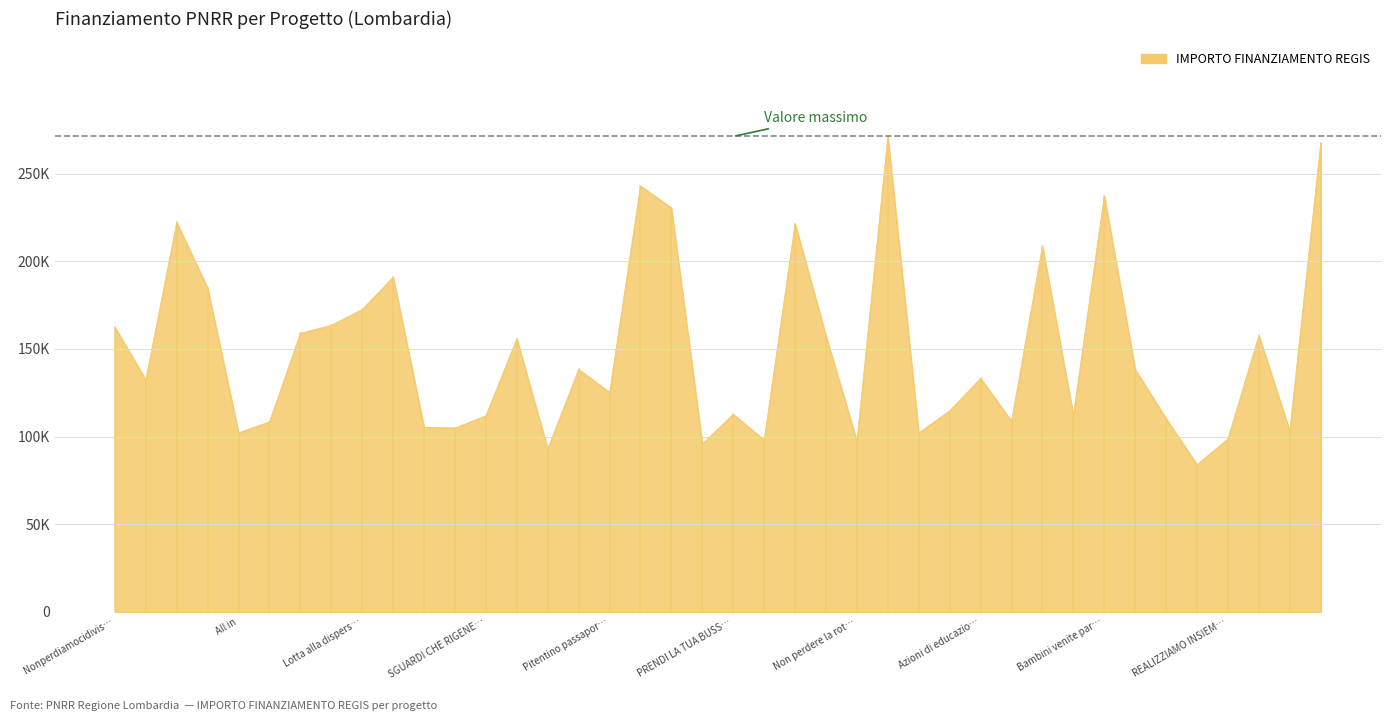

Does the chart have visible grid lines?

Yes